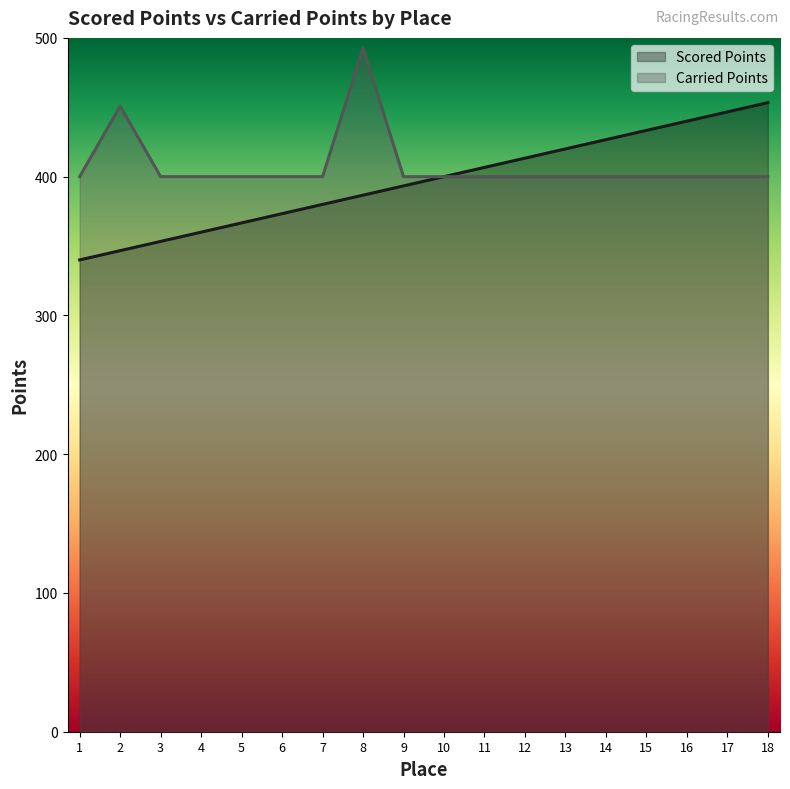

How many lines are shown in the chart?

2